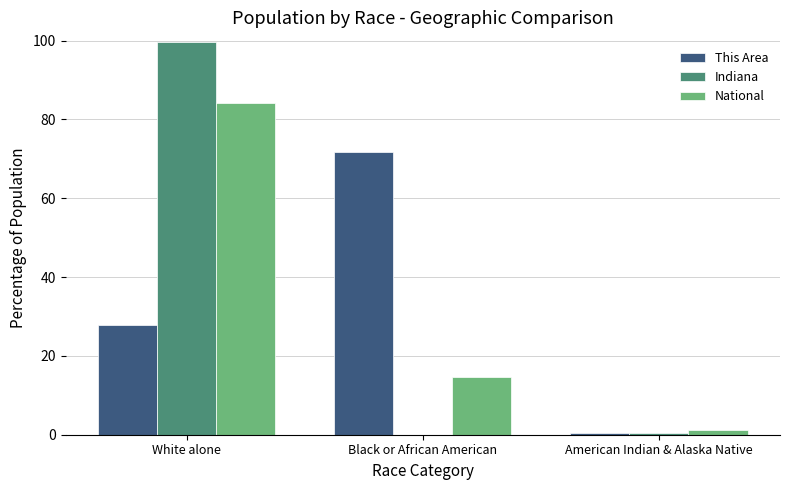

How many distinct data groups are displayed?

3